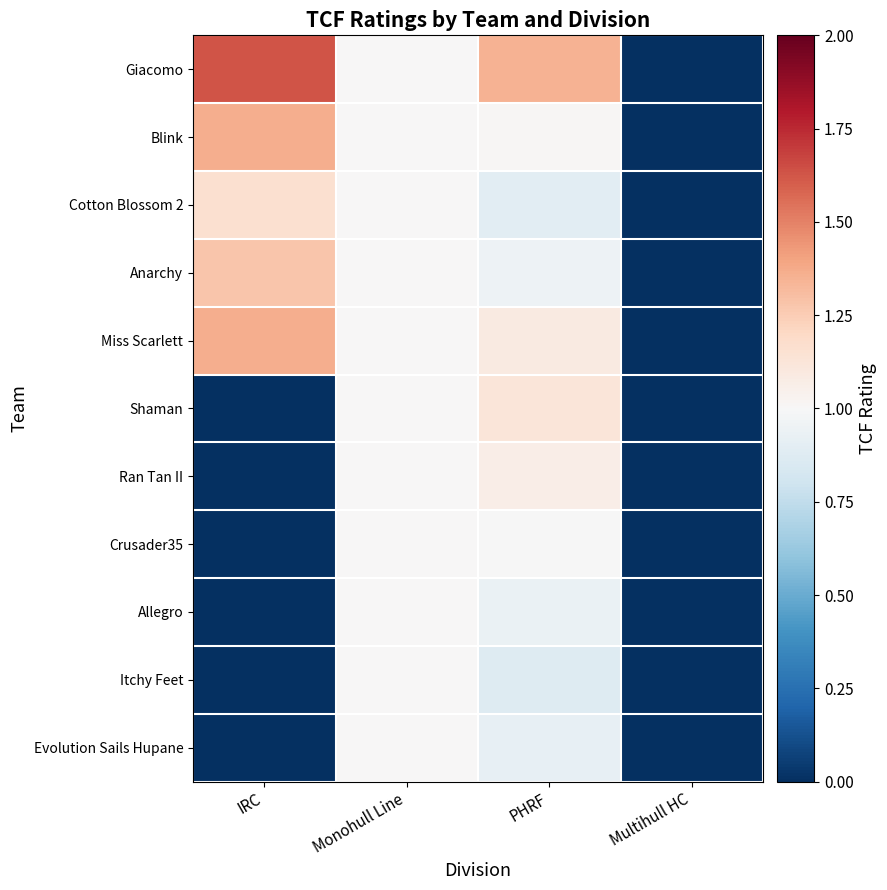

Count the number of categories in the chart.

4